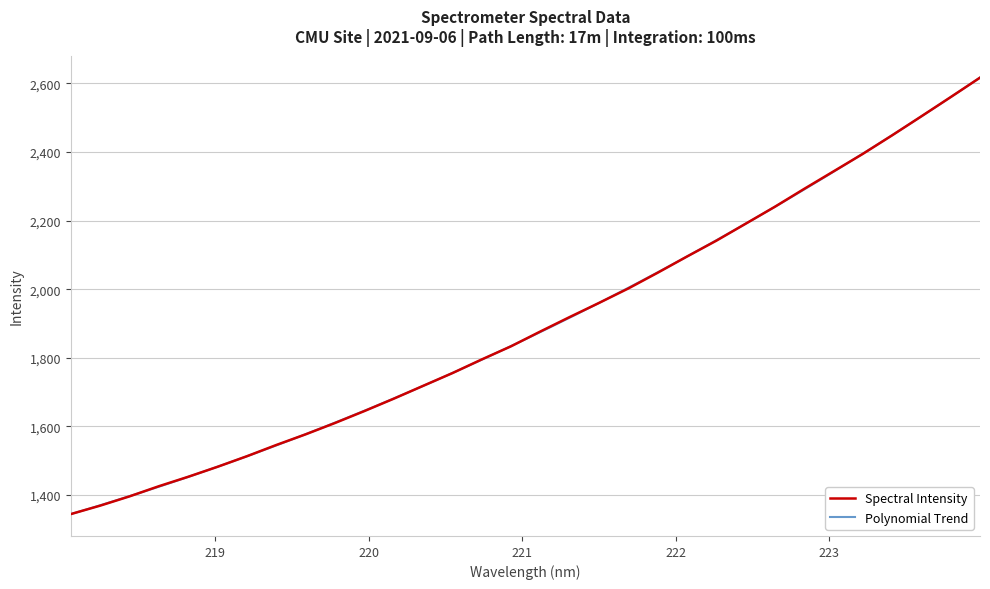

Does the chart display data point markers on the line(s)?

No